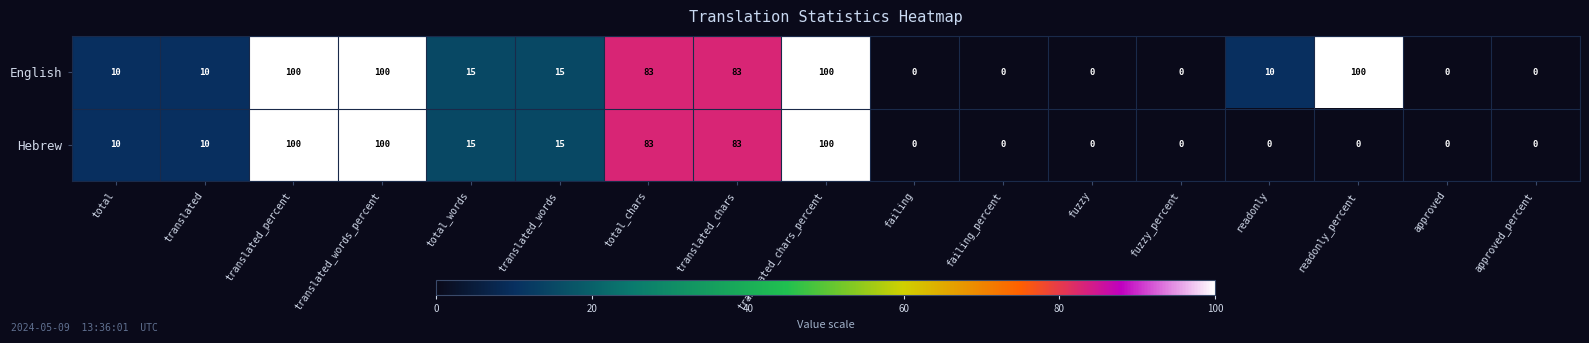

What value does the Hebrew series have at total?

10